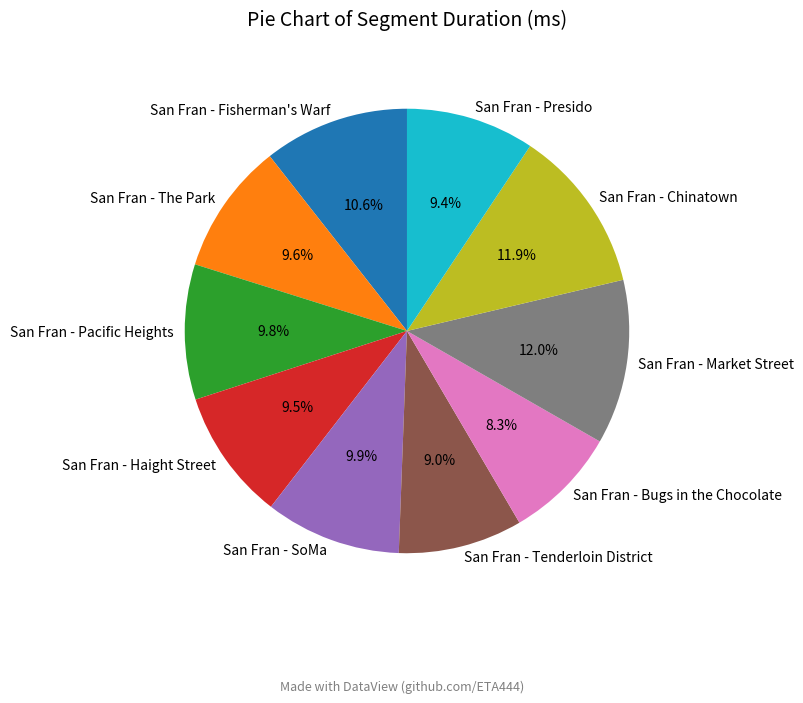

What percentage do San Fran - The Park and San Fran - Tenderloin District together represent?

18.6%